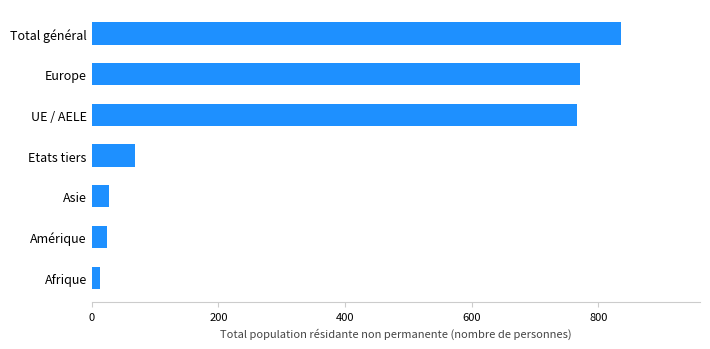

True or false: the data shows 27 at Asie.

True